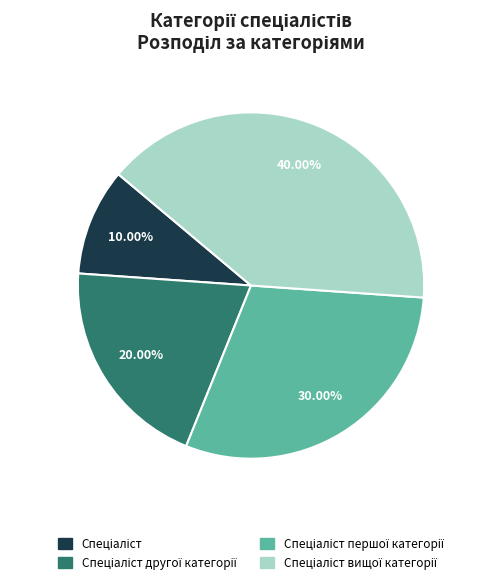

Does any single category account for the majority?

No